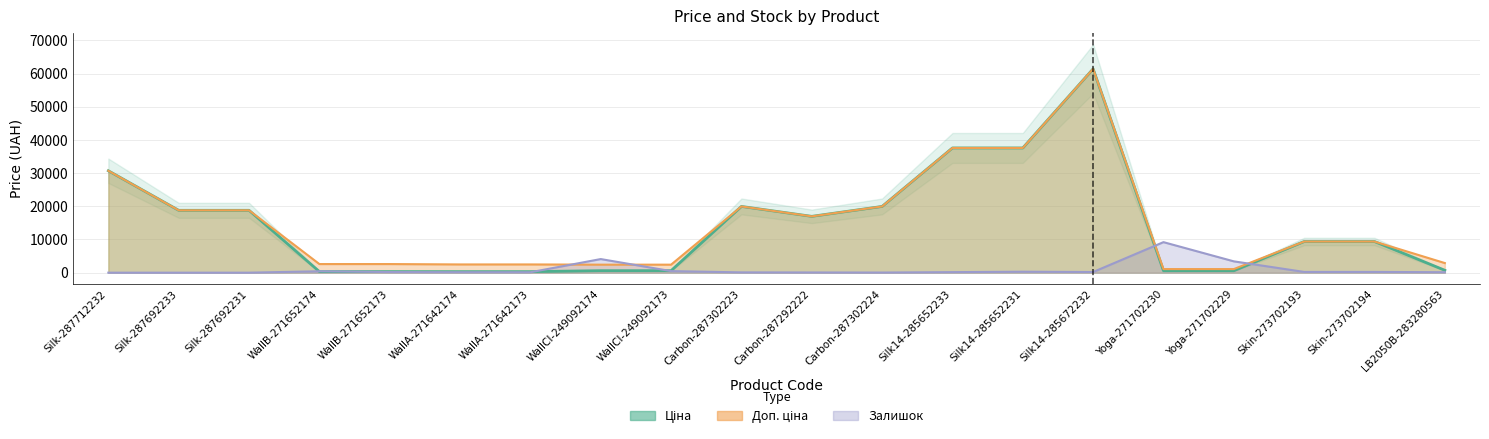

Which series has the largest total across all categories?

Доп. ціна